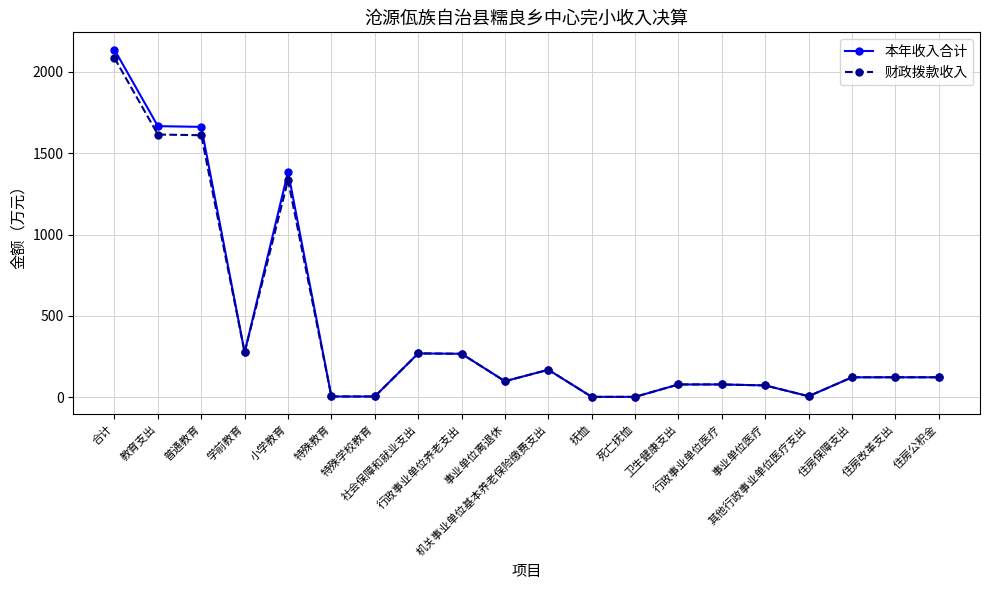

At how many categories does at least one series exceed 478?

4